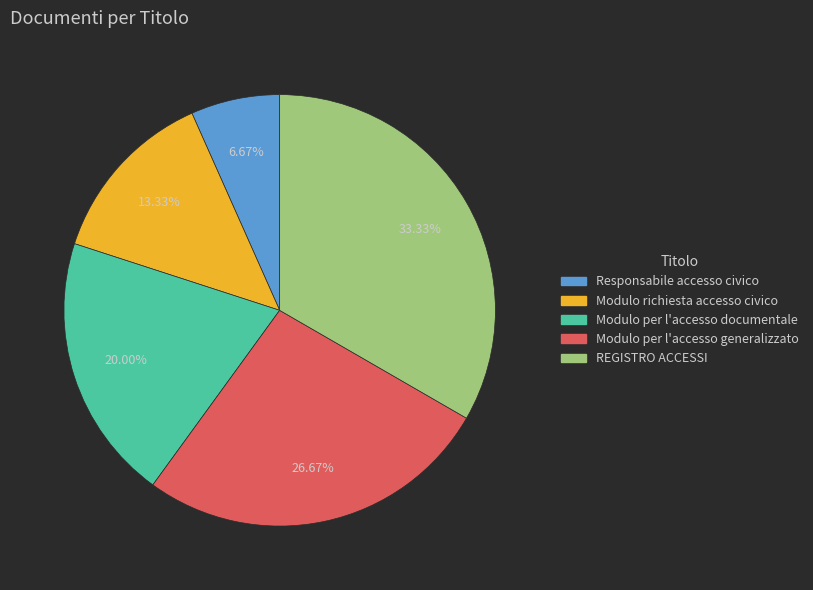

To the nearest percent, what is the difference between the Responsabile accesso civico and Modulo per l'accesso generalizzato slice percentages?

20%